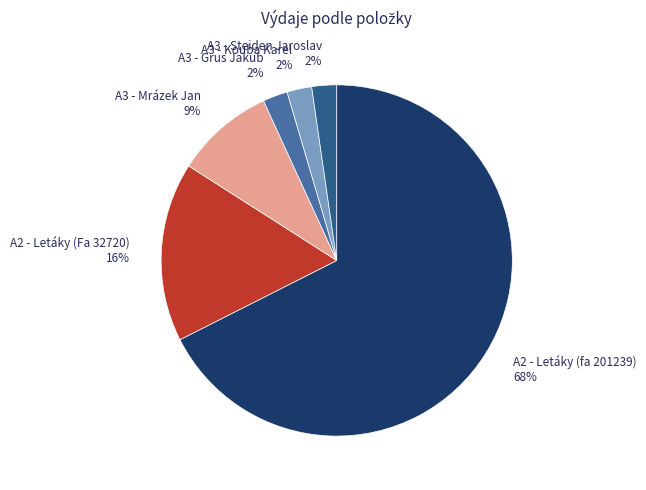

To the nearest percent, what portion does A3 - Grus Jakub represent?

2%